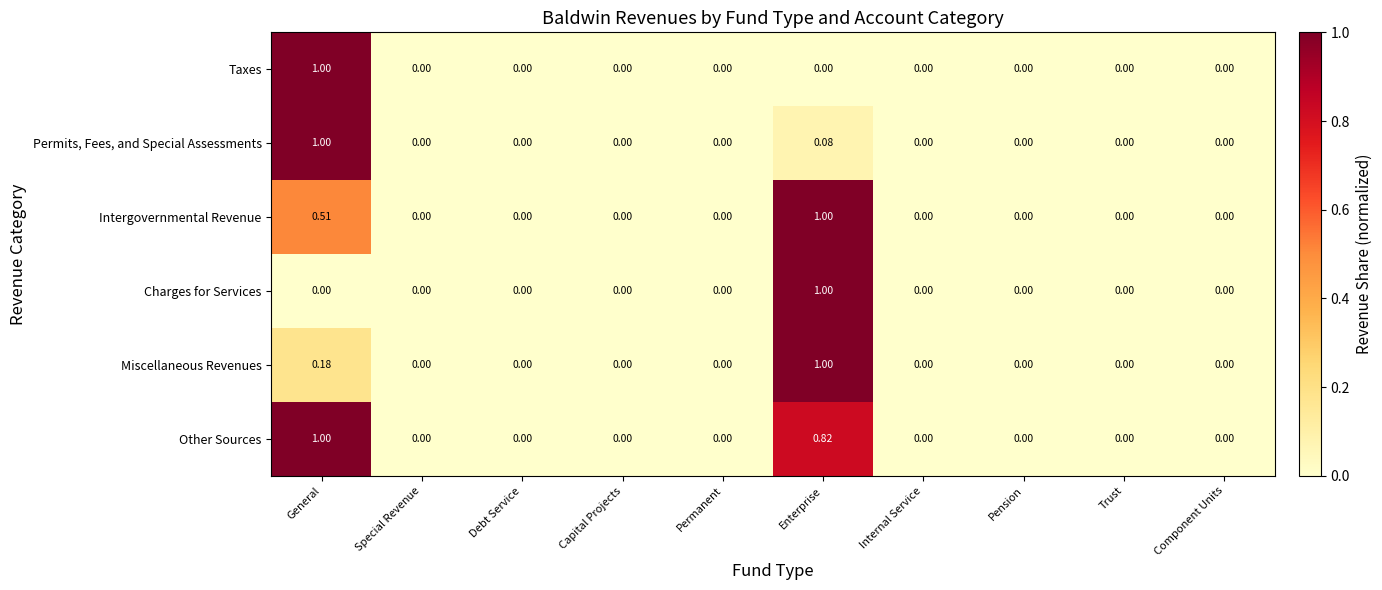

At which category is the sum across all series the highest?

Enterprise